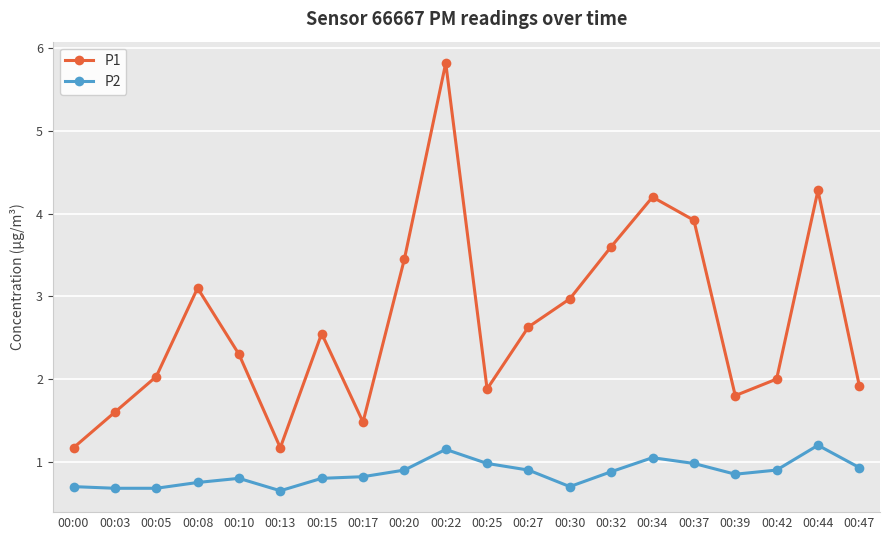

The value of P2 at 00:05 is 0.7. True or false?

True